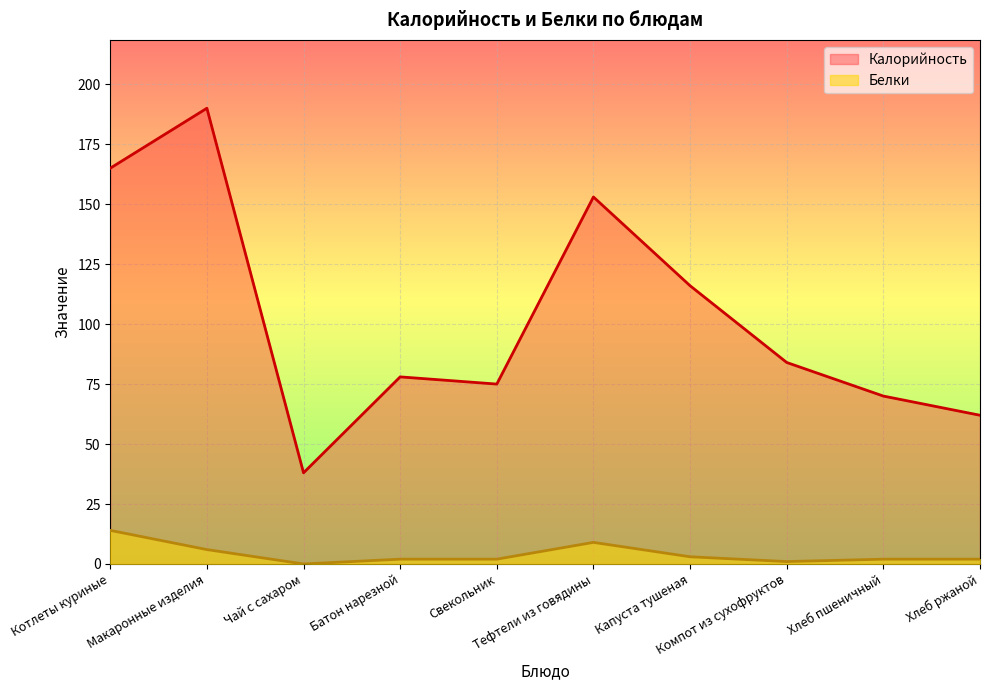

What is the spread (max minus min) of values at Хлеб пшеничный?

68